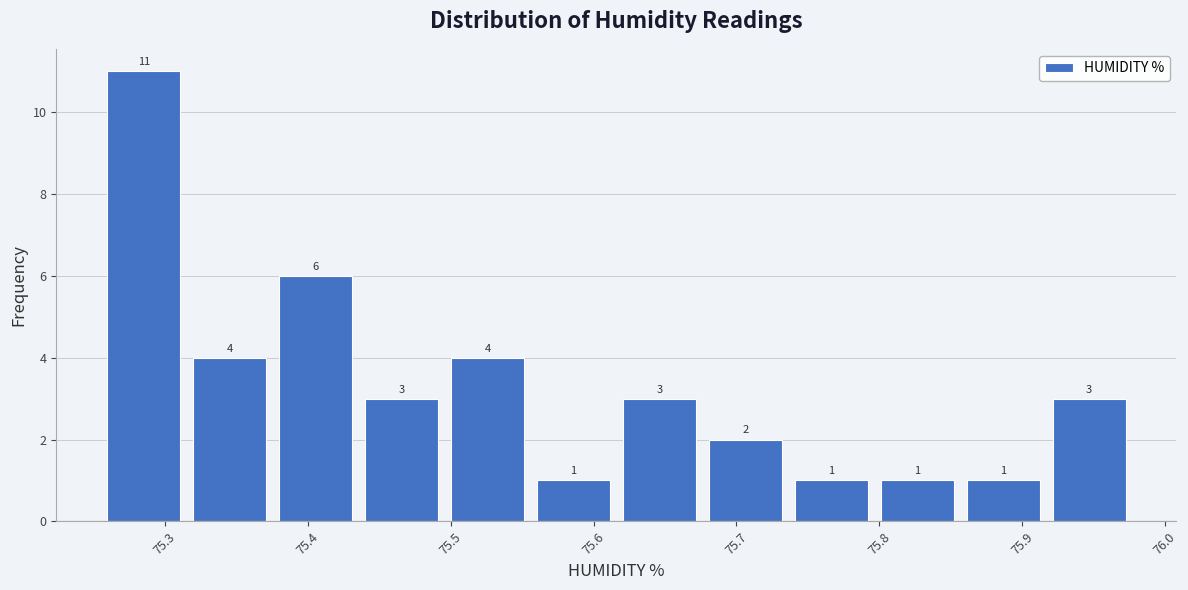

Reading left to right, list every bar in this chart as the range it spans on the x-axis followed by its height. The bar edges are not printed on the chart, so give them approximately, as read against the axis.

75.26 to 75.32: 11
75.32 to 75.38: 4
75.38 to 75.44: 6
75.44 to 75.50: 3
75.50 to 75.56: 4
75.56 to 75.62: 1
75.62 to 75.68: 3
75.68 to 75.74: 2
75.74 to 75.80: 1
75.80 to 75.86: 1
75.86 to 75.92: 1
75.92 to 75.98: 3